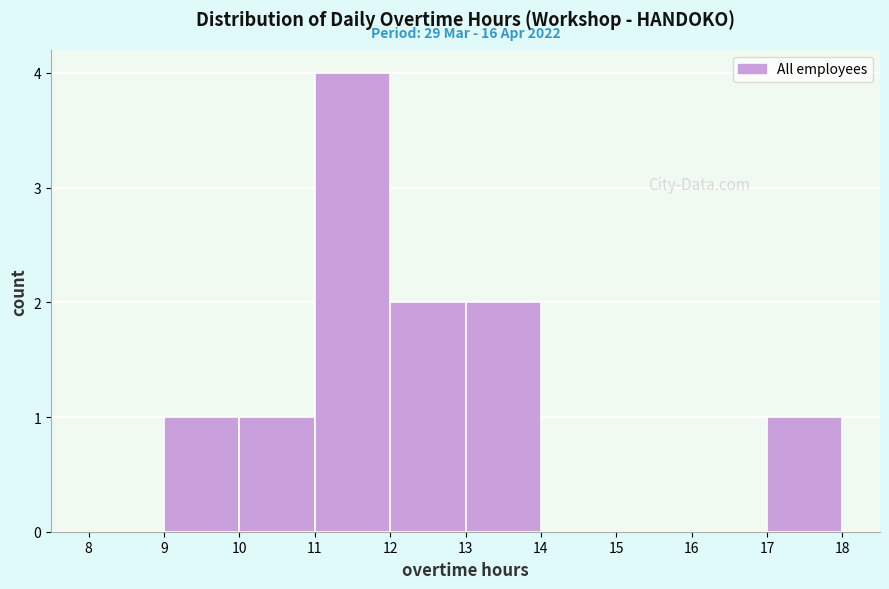

Over which range of the x-axis is the bar tallest?

11 to 12